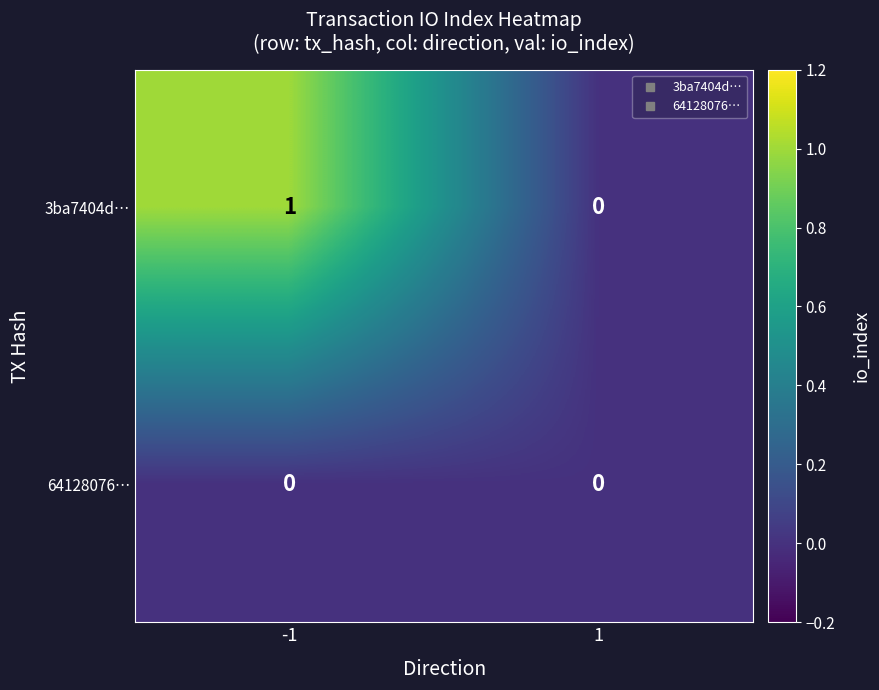

At which category is the sum across all series the highest?

-1